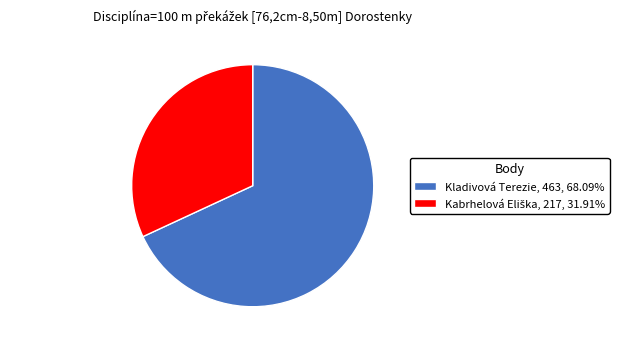

The Kladivová Terezie slice represents 68% of the pie. True or false?

True